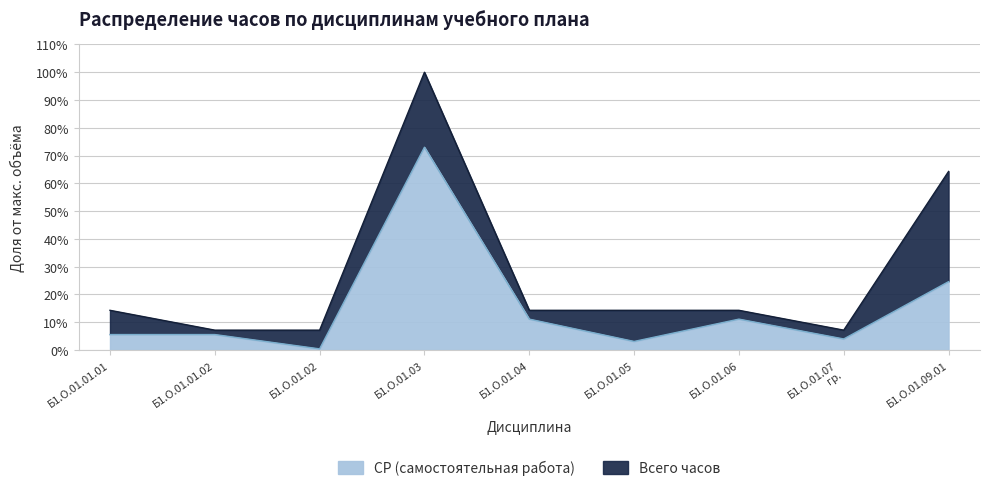

At which label does СР (самостоятельная работа) reach its minimum?

Б1.О.01.02